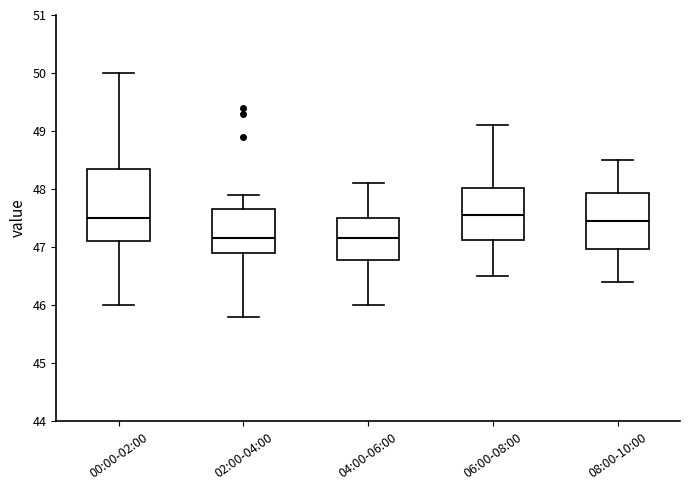

Reading left to right, transcribe this box plot: for each box, give where its median line is, the range the box spans, and where its two whiskers end, as read against the y-axis. The values are not printed on the chart, so give them approximately, as read against the axis.

00:00-02:00: median 47.5, box 47.1 to 48.4, whiskers 46.0 to 50.0
02:00-04:00: median 47.2, box 46.9 to 47.7, whiskers 45.8 to 47.9
04:00-06:00: median 47.2, box 46.8 to 47.5, whiskers 46.0 to 48.1
06:00-08:00: median 47.6, box 47.1 to 48.0, whiskers 46.5 to 49.1
08:00-10:00: median 47.5, box 47.0 to 47.9, whiskers 46.4 to 48.5